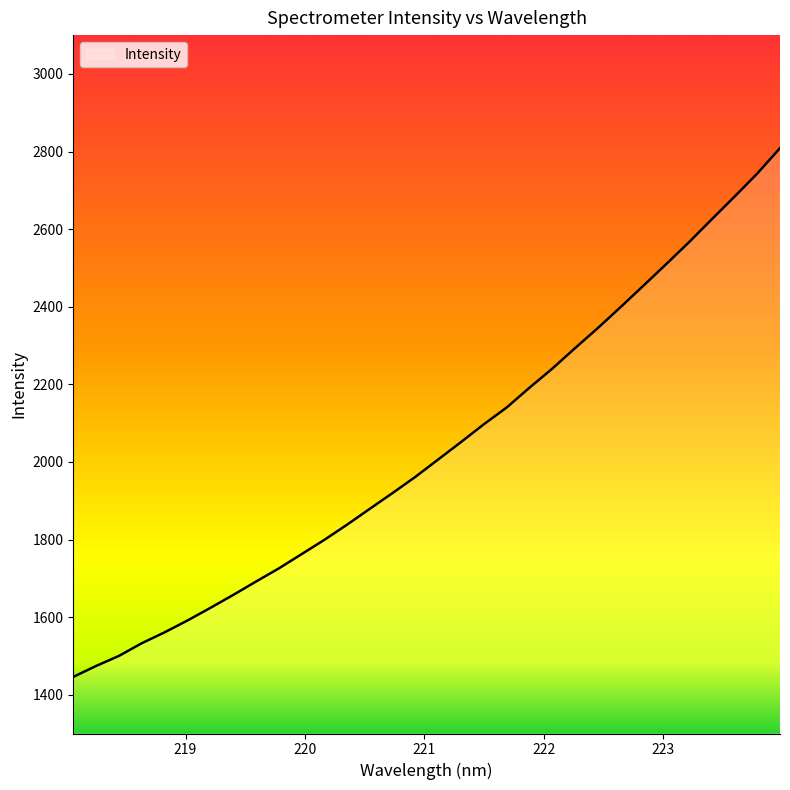

What is the difference between the maximum and minimum values?

1362.9